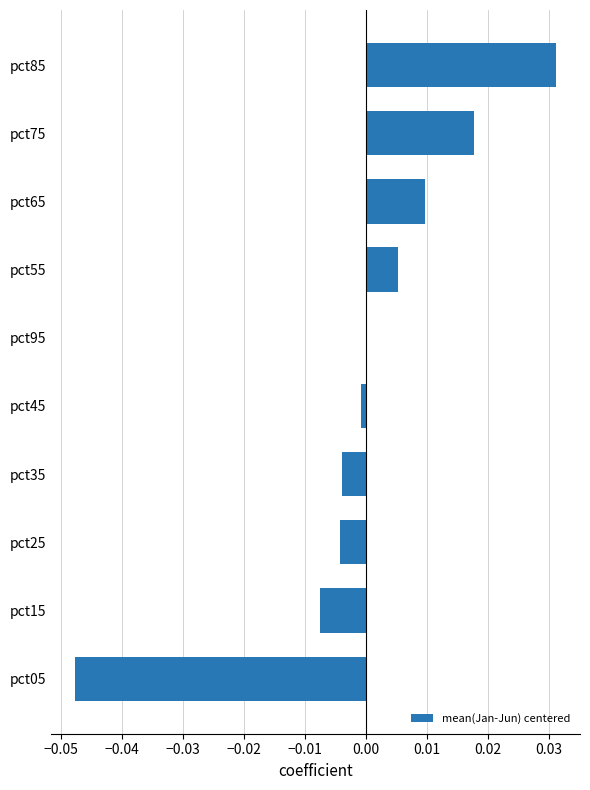

The chart shows a value of 0.0 at pct65. True or false?

True